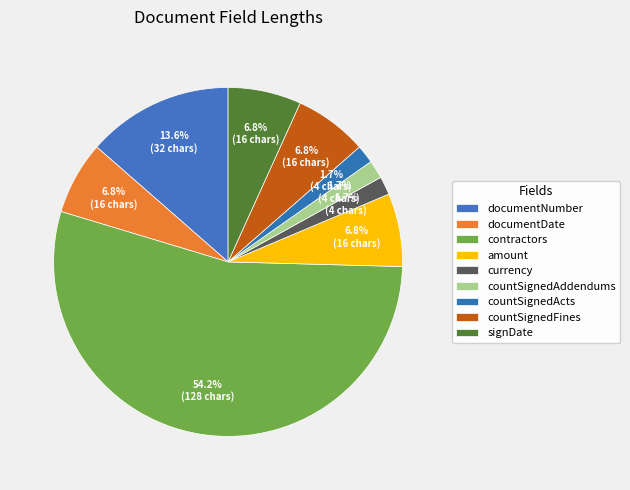

Between countSignedAddendums and documentDate, which is larger?

documentDate